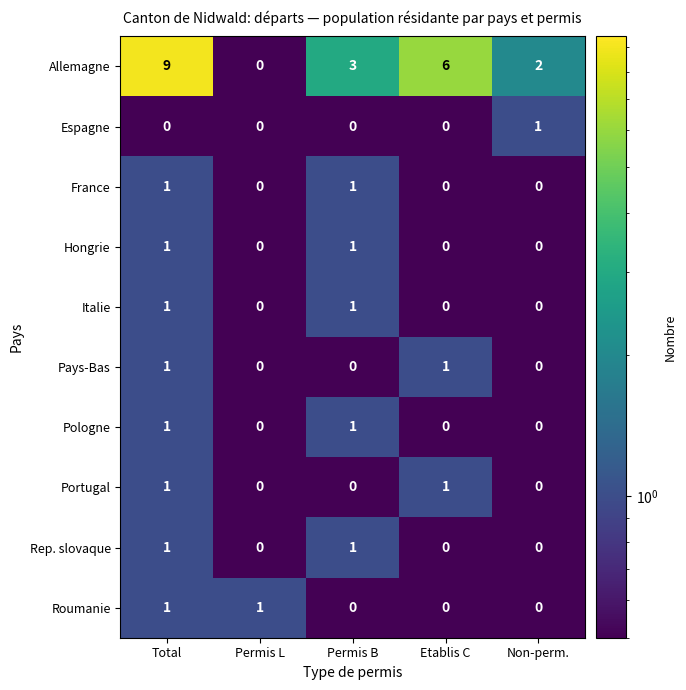

What is the difference between the highest and lowest values at Etablis C?

6